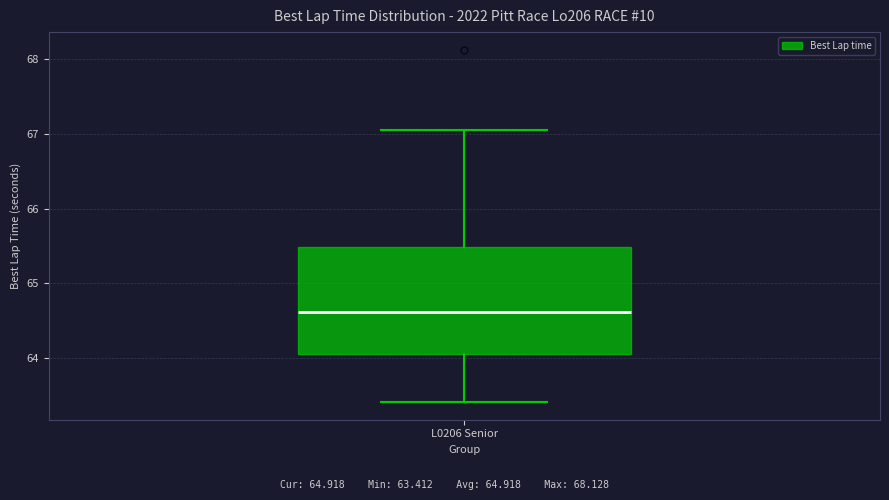

Where is the lower edge of the box for L0206 Senior on the y-axis? The values are not printed on the chart, so give them approximately, as read against the axis.

64.1